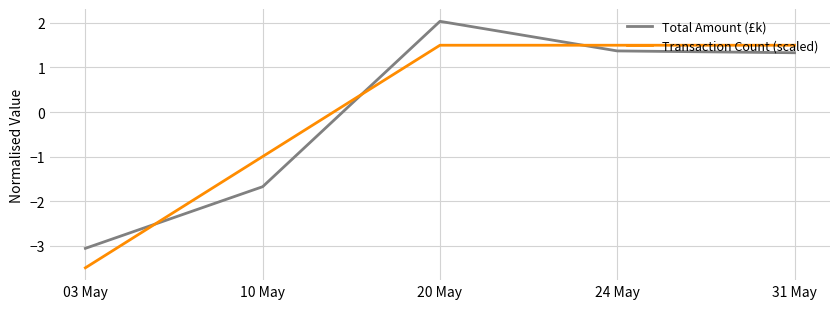

Between which two adjacent categories do Total Amount (£k) and Transaction Count (scaled) first intersect?

03 May and 10 May